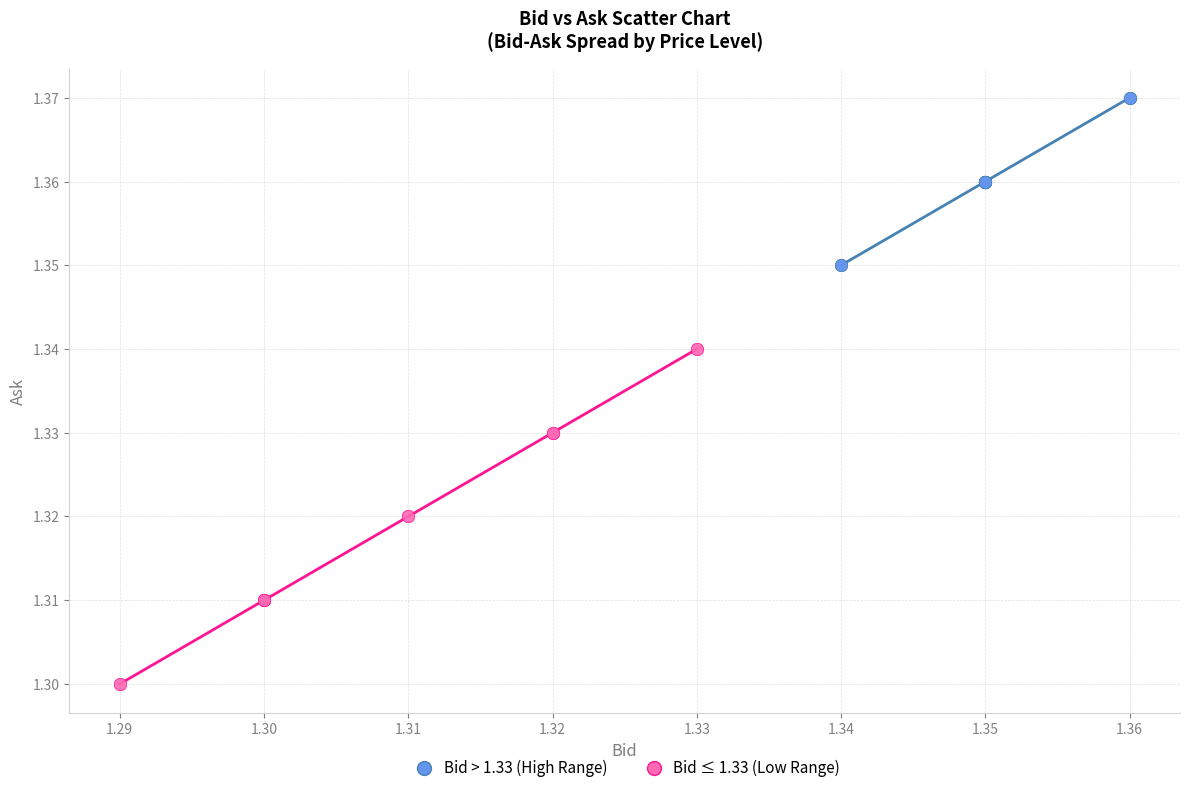

Which series has the widest spread of Y values?

Bid ≤ 1.33 (Low Range)